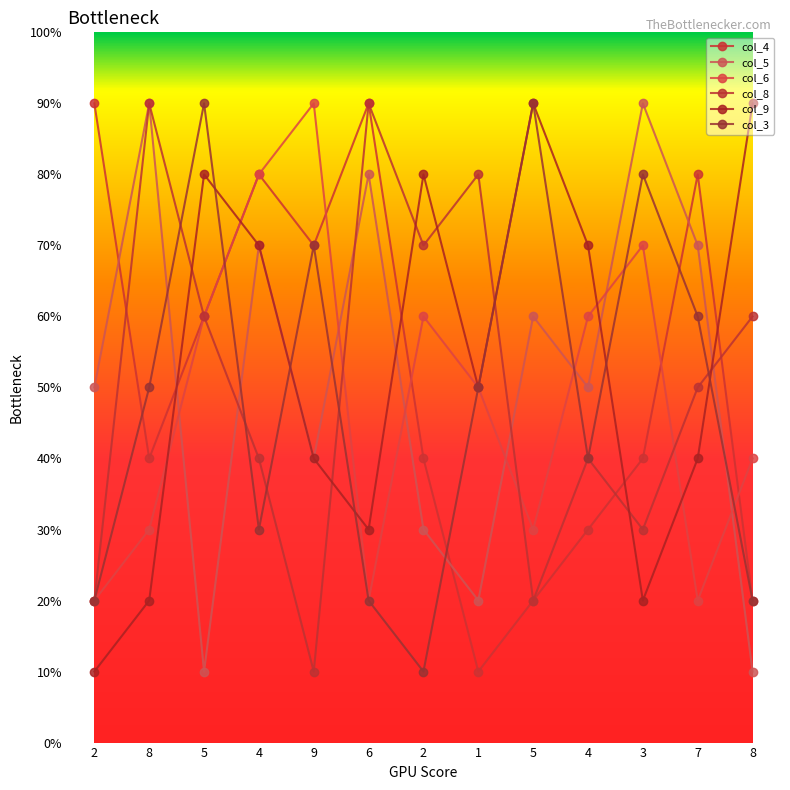

What is the total value across all series at 5?

36